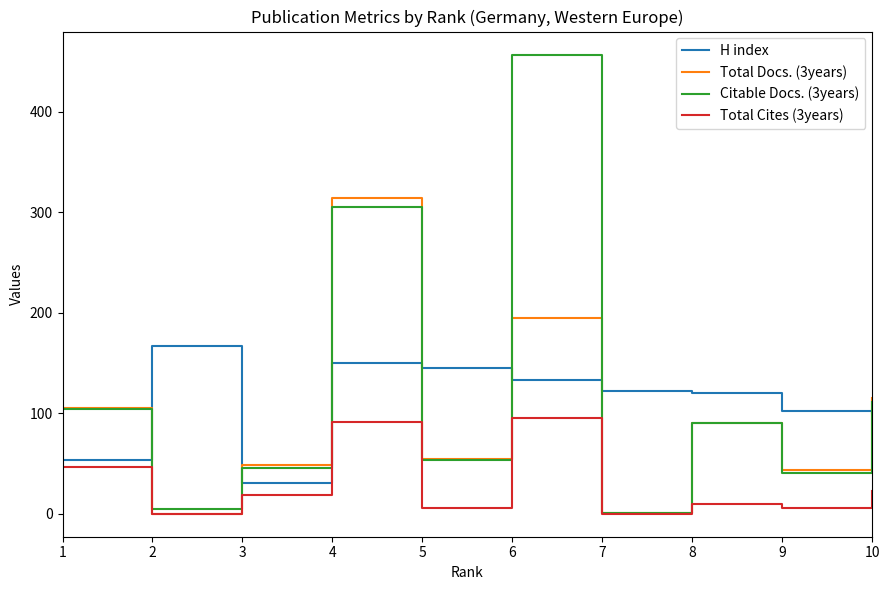

In Citable Docs. (3years), how many points are higher than both neighbors (excluding endpoints)?

3